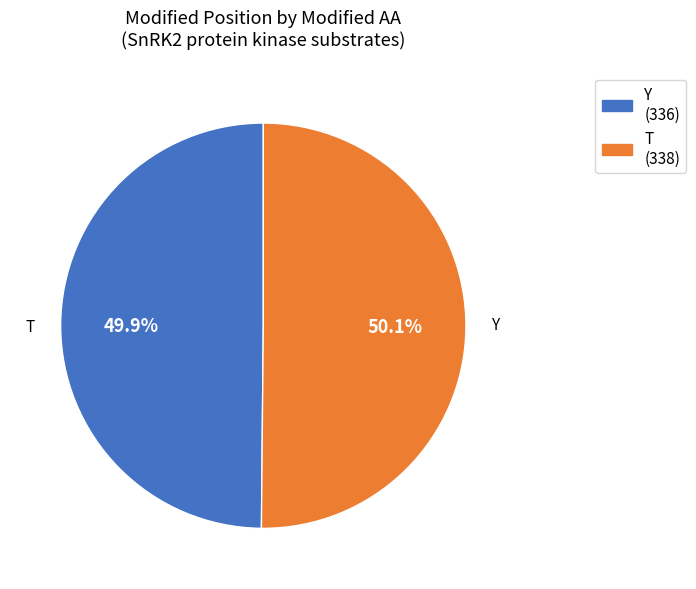

What is the ratio of the value at Y to the value at T?

1.0